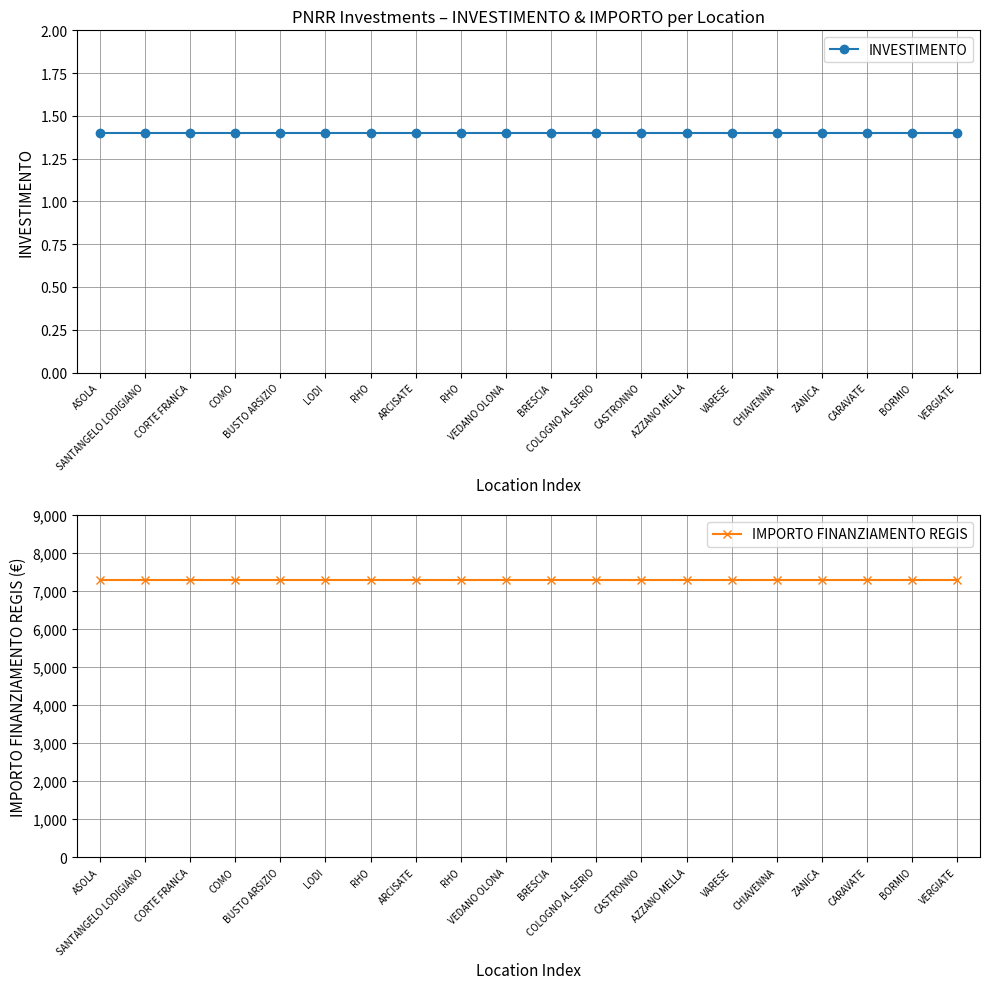

Does the chart display data point markers on the line(s)?

Yes